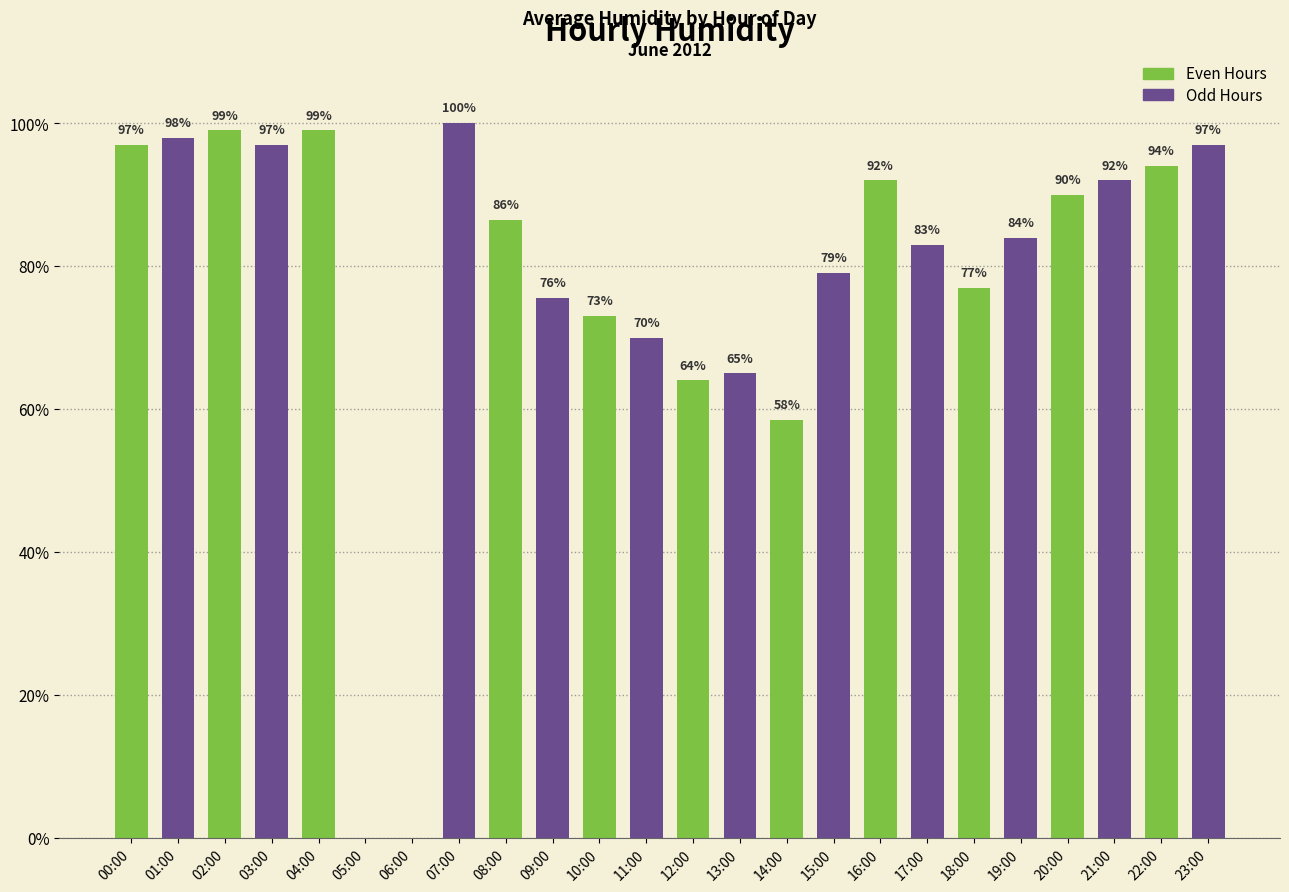

Which has a higher value, 04:00 or 21:00?

04:00